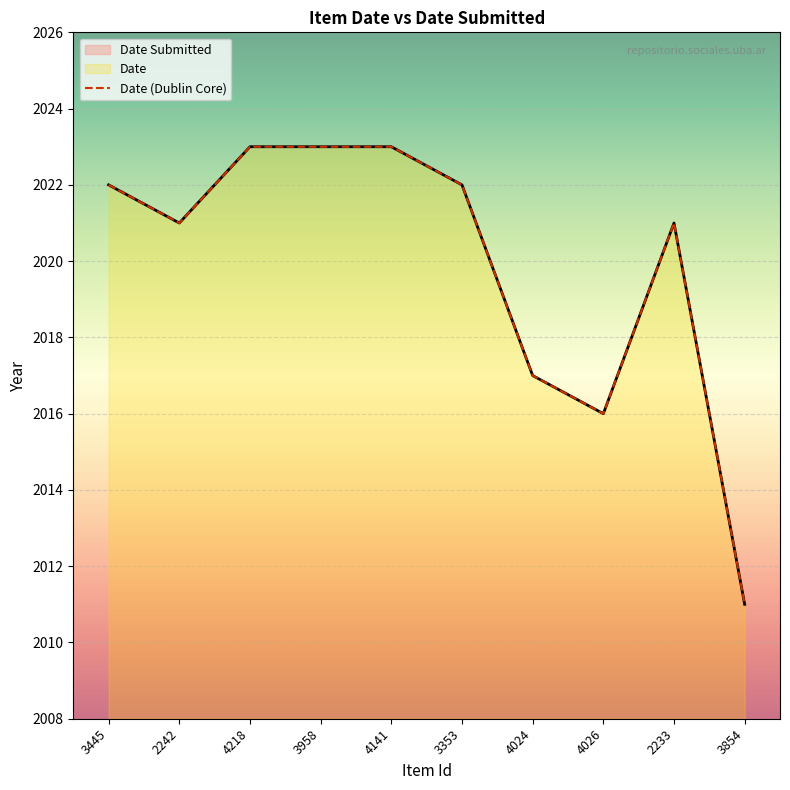

What is the difference between the maximum and minimum values in the Date Submitted series?

12